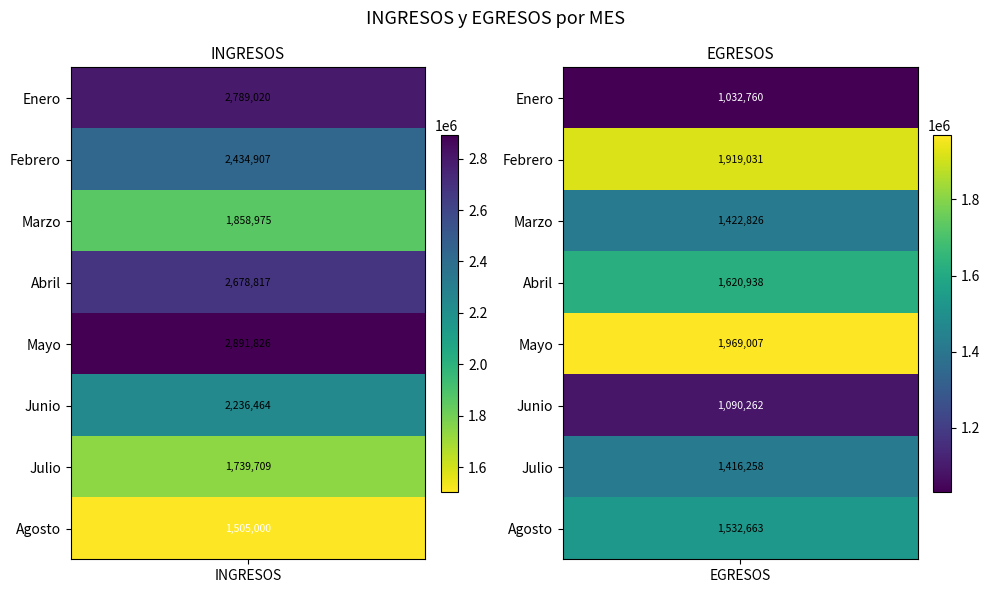

At how many categories does at least one series exceed 2567183?

1